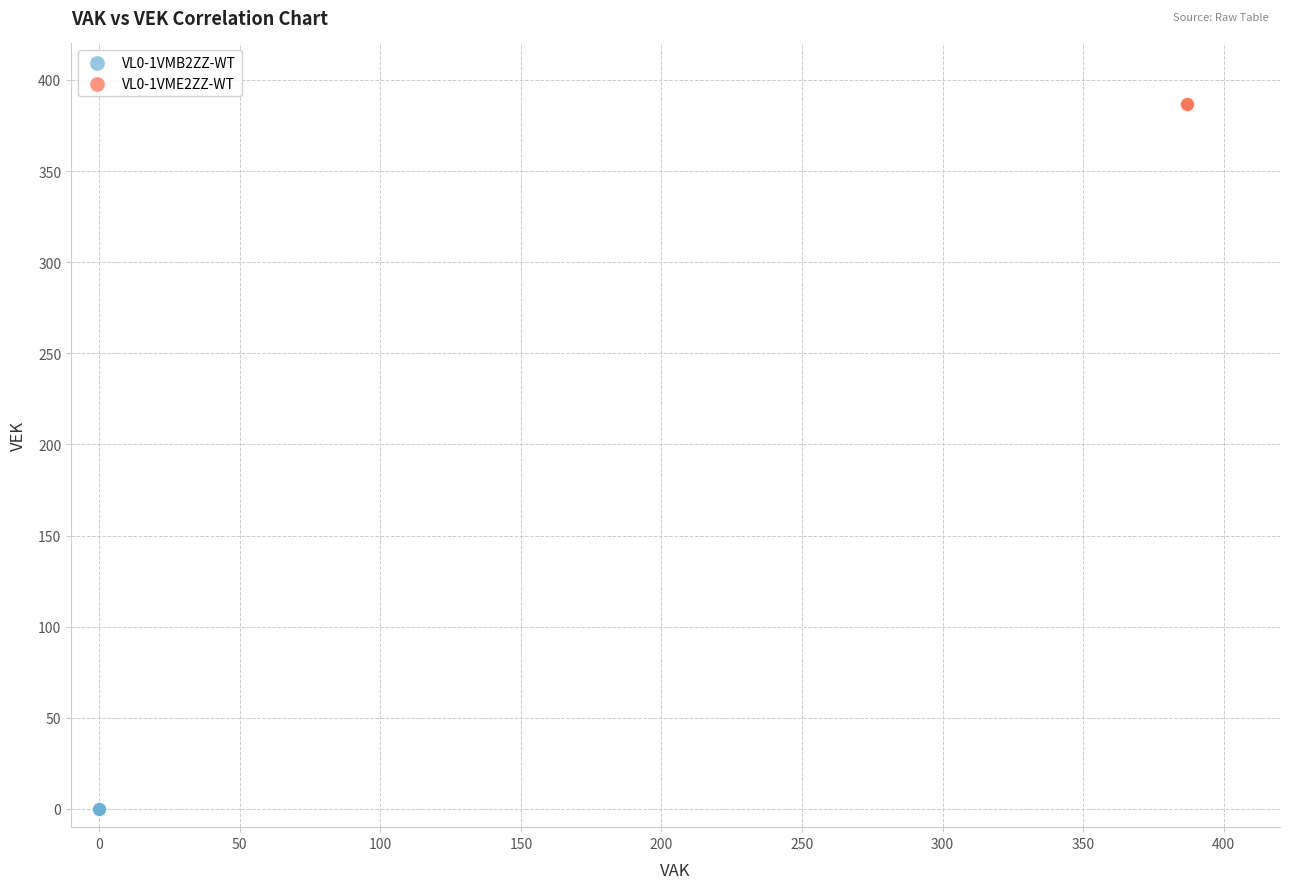

What are all the series names shown in the legend?

VL0-1VMB2ZZ-WT, VL0-1VME2ZZ-WT